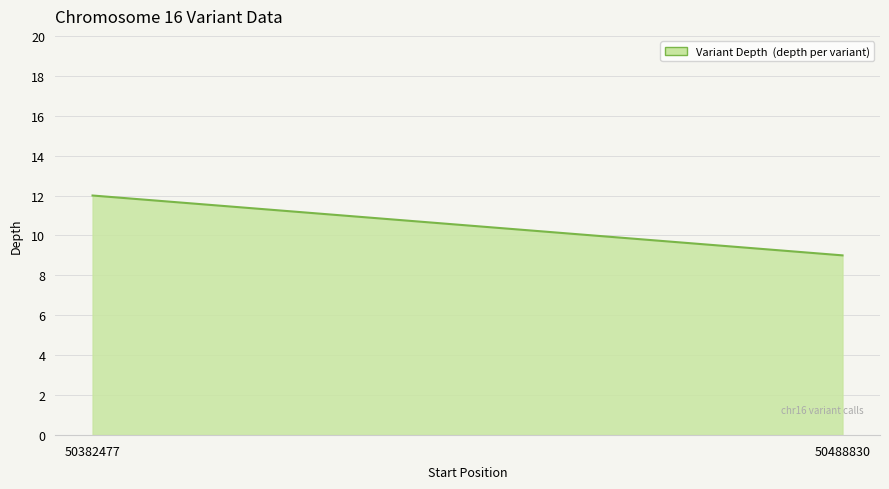

What is the maximum value shown in the chart?

12